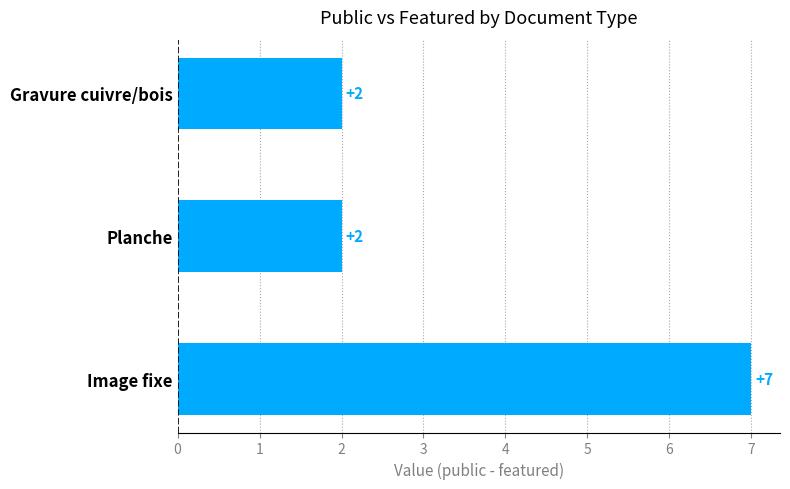

How many distinct data groups are displayed?

1